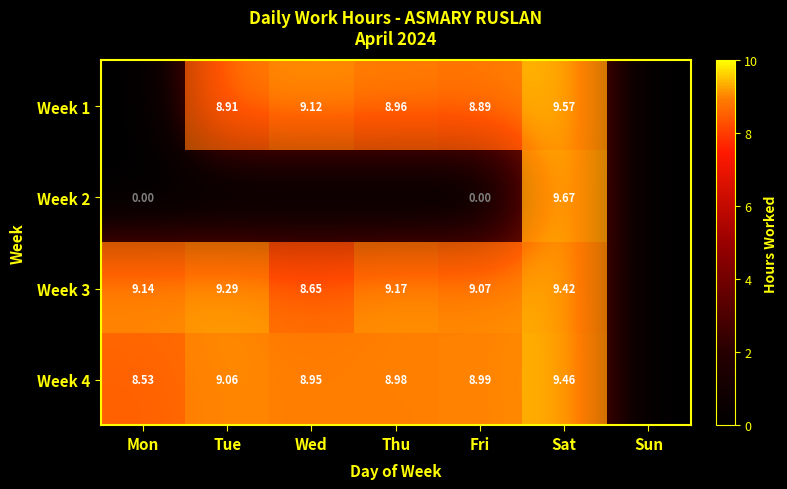

What value does the Week 1 series have at Sat?

9.6